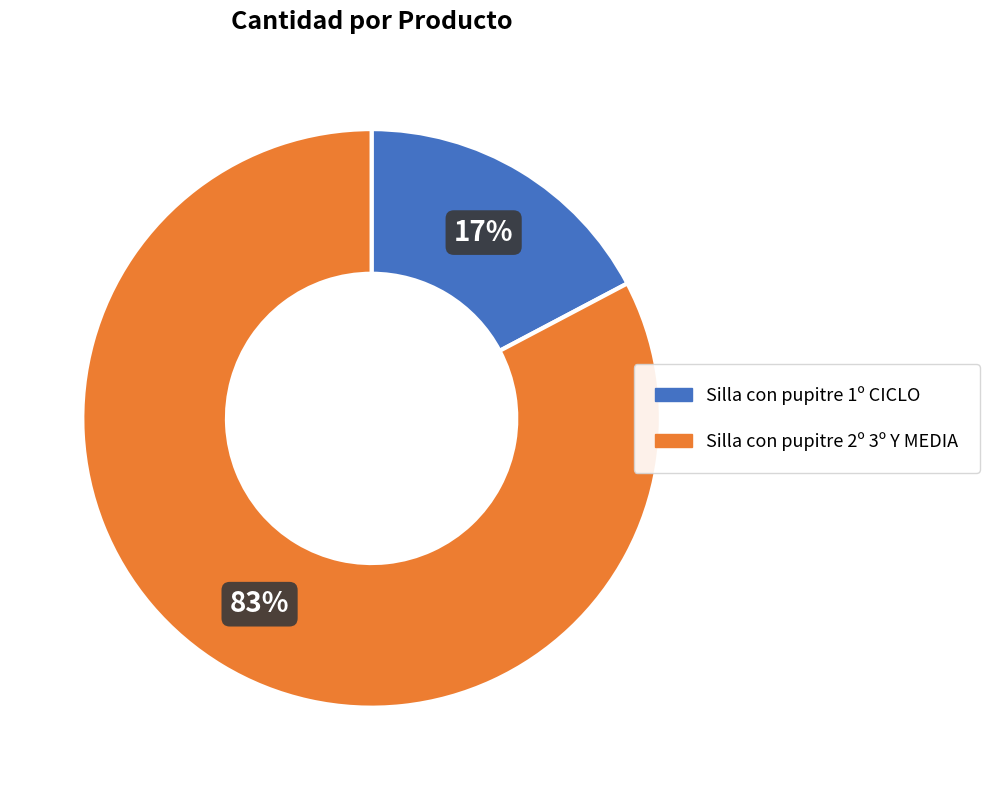

To the nearest percent, what is the average slice percentage?

50%